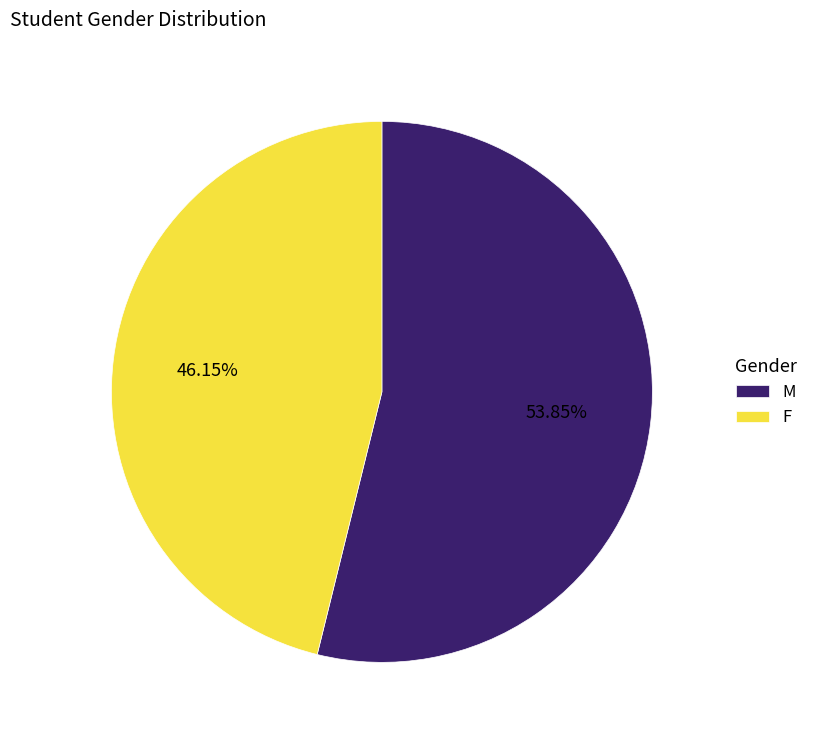

What percentage is NOT represented by M?

46.2%